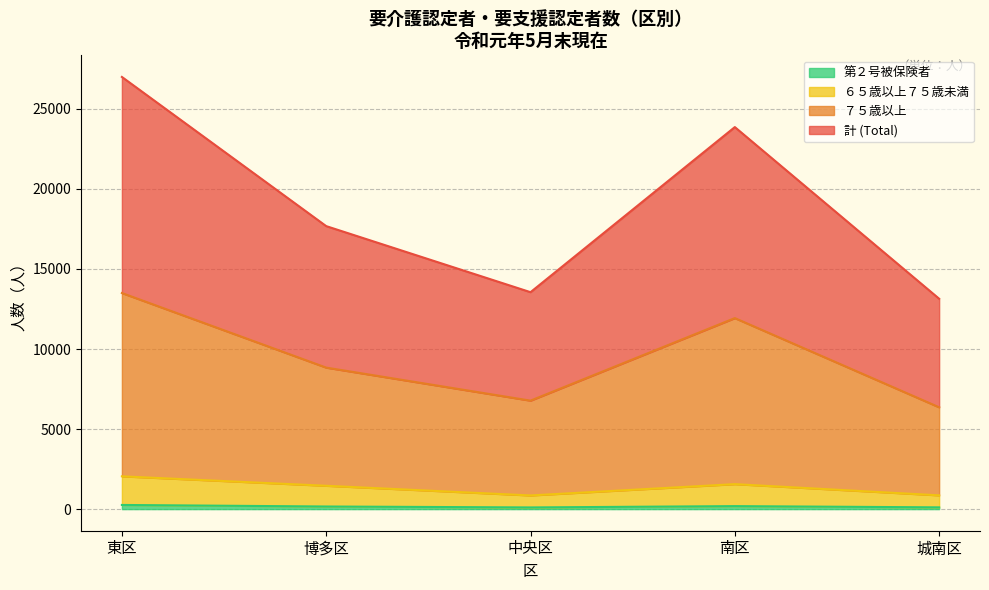

At 城南区, list the series in order from smallest to largest.

第２号被保険者, ６５歳以上７５歳未満, ７５歳以上, 計 (Total)